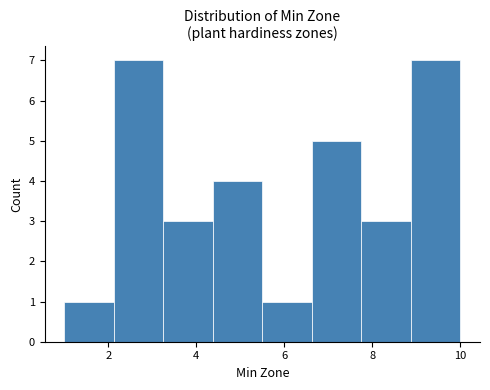

Reading left to right, list every bar in this chart as the range it spans on the x-axis followed by its height. Neither the bar edges nor the heights are printed on the chart, so give them approximately, as read against the axes.

1.0 to 2.2: 1
2.2 to 3.2: 7
3.2 to 4.4: 3
4.4 to 5.6: 4
5.6 to 6.6: 1
6.6 to 7.8: 5
7.8 to 8.8: 3
8.8 to 10.0: 7